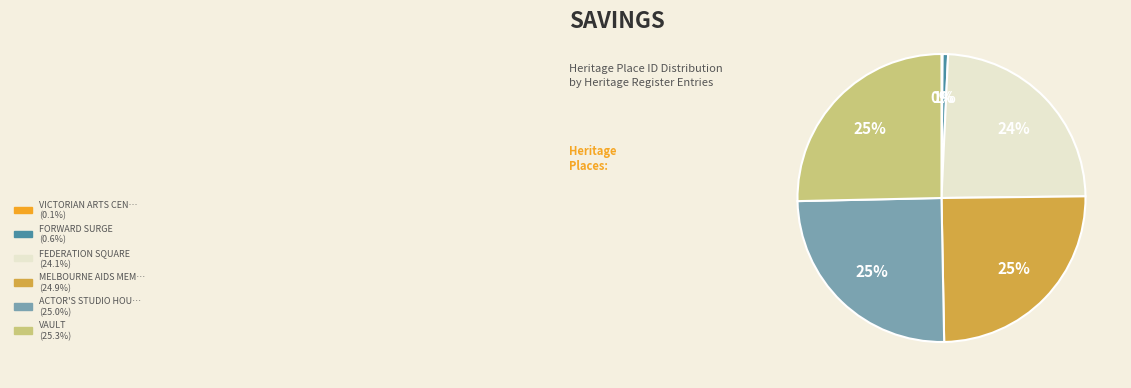

Is there any slice that represents more than half of the pie?

No